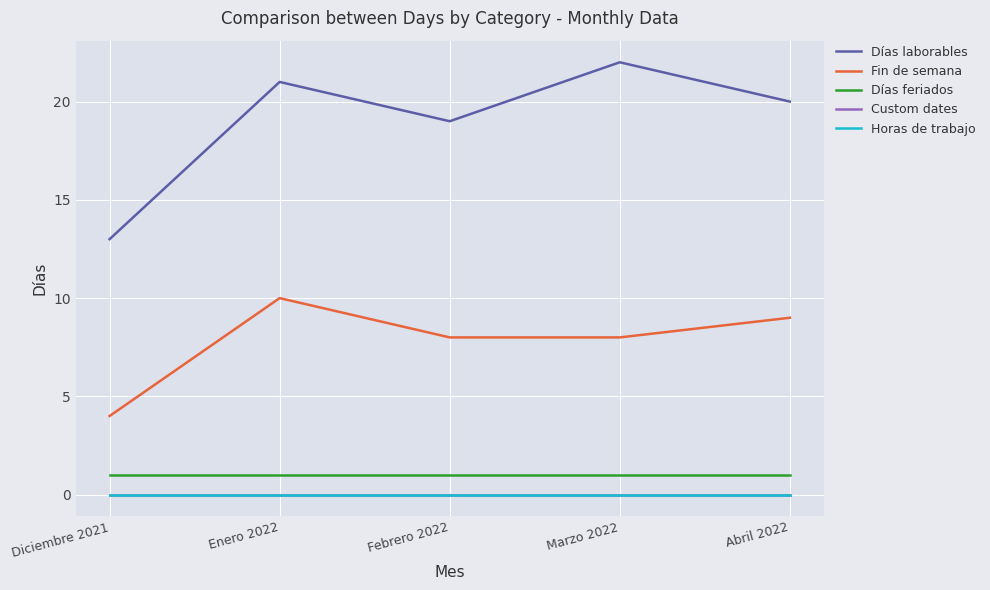

At how many categories does at least one series exceed 12?

5